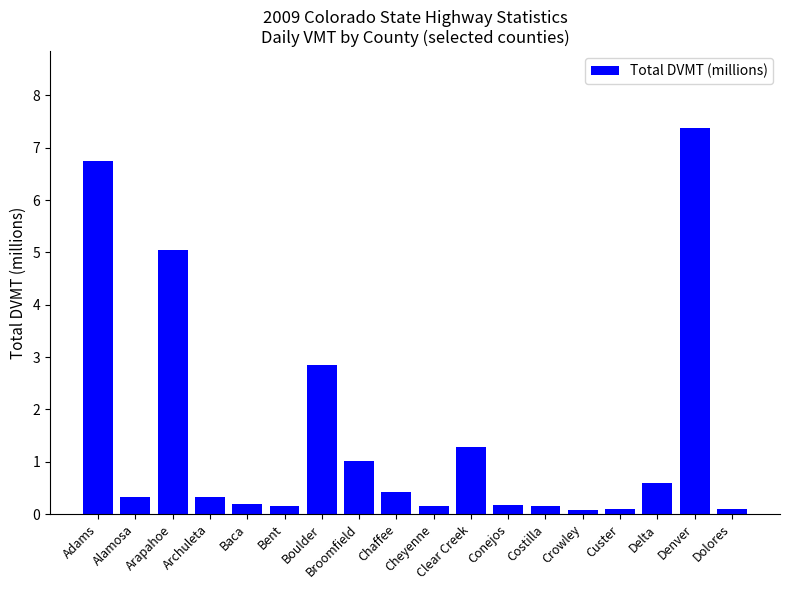

What is the sum of the values at Clear Creek and Archuleta?

1.6